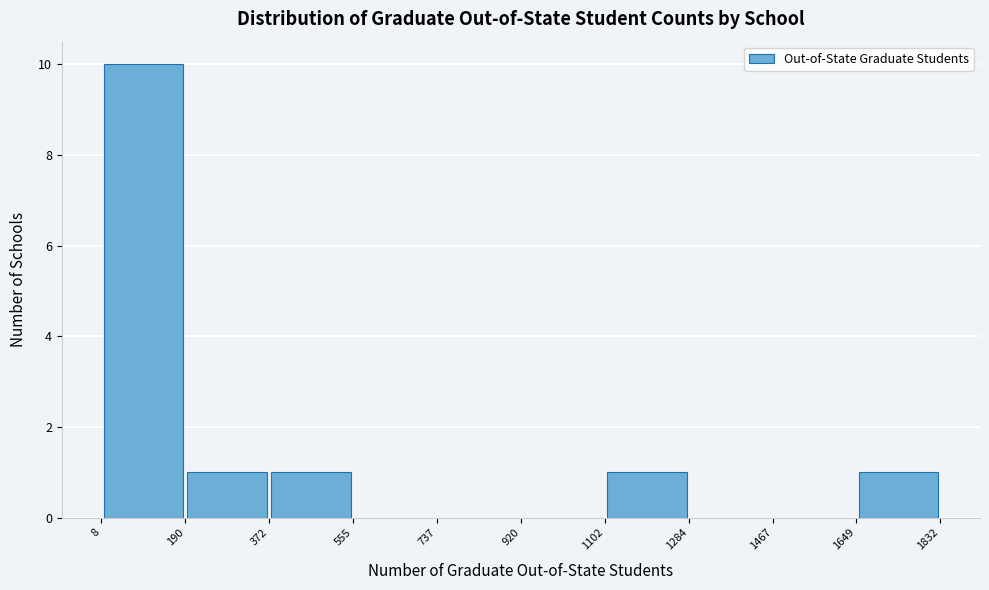

Over which range of the x-axis is the bar tallest?

8 to 190